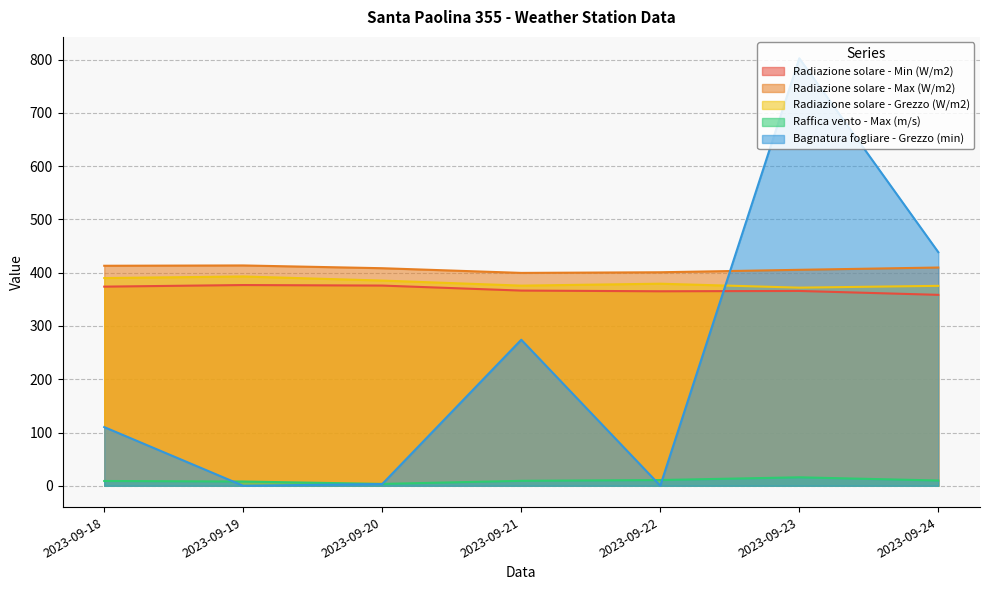

Reading right to left, list all the values displayed in this chart.

Radiazione solare - Min (W/m2): 358.5	365.8	365.2	366.5	375.9	376.9	373.9
Radiazione solare - Max (W/m2): 409.8	405.5	400.9	399.7	408.5	413.7	413.1
Radiazione solare - Grezzo (W/m2): 375.4	372.0	379.4	375.8	385.3	393.0	390.0
Raffica vento - Max (m/s): 9.9	15.9	10.8	9.3	3.5	8.0	9.0
Bagnatura fogliare - Grezzo (min): 438.6	802.7	0.2	274.2	3.3	0.0	110.2